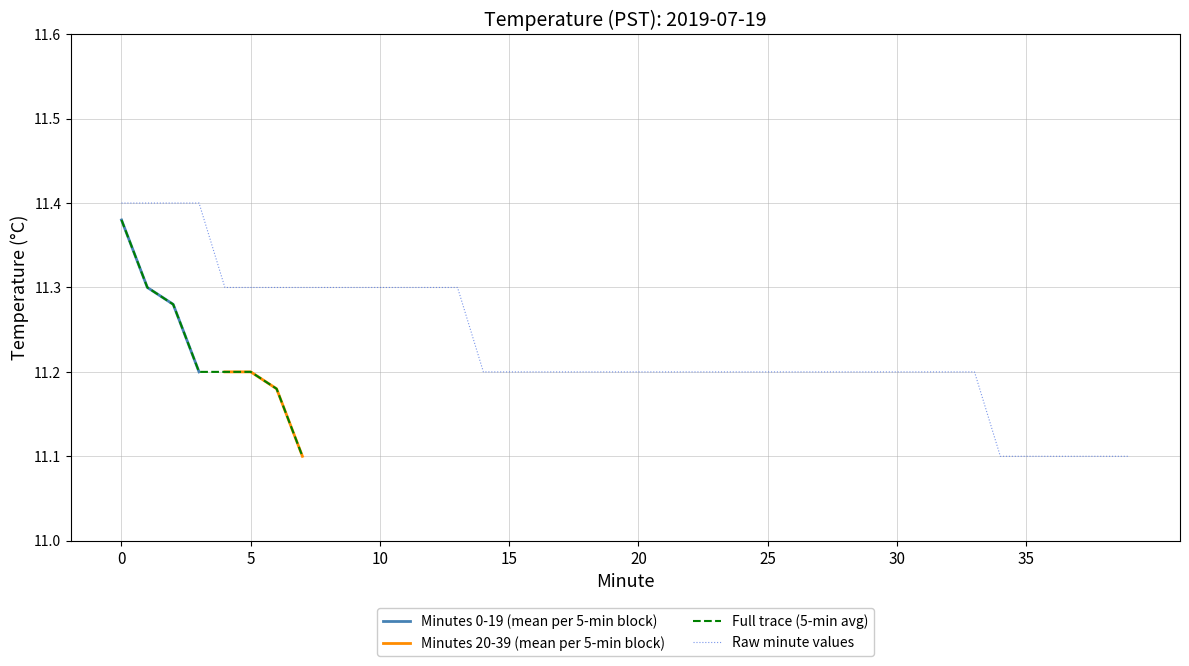

True or false: Hour 0 (00:00-00:19) has a value of 11.3 at 6.

True